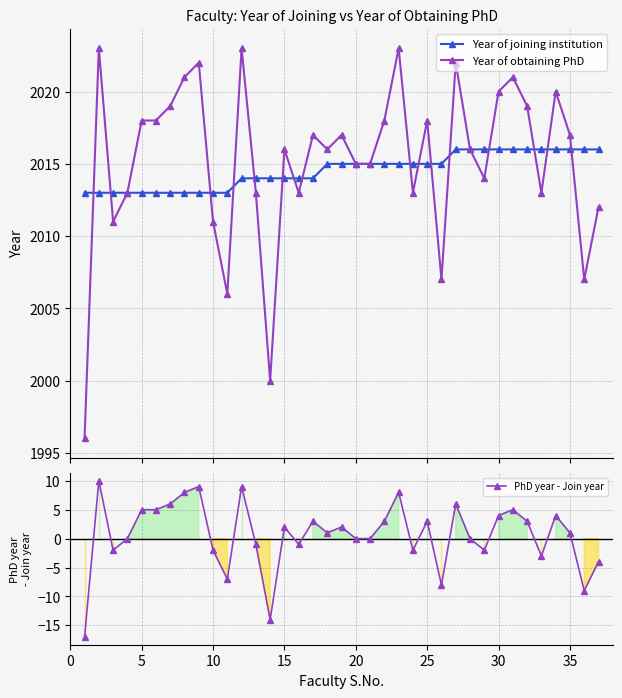

Which series has the largest range (max minus min)?

Year of obtaining PhD